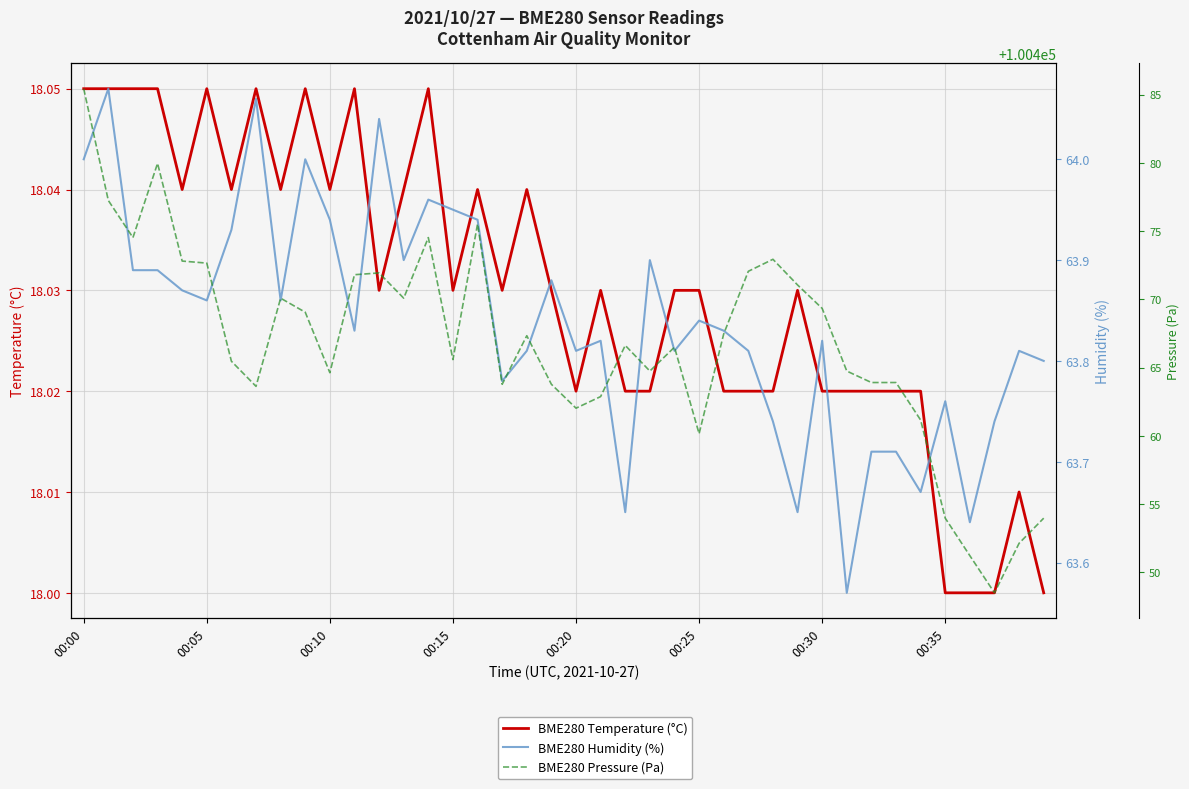

True or false: BME280 Pressure (Pa) and BME280 Humidity (%) intersect in this chart.

False